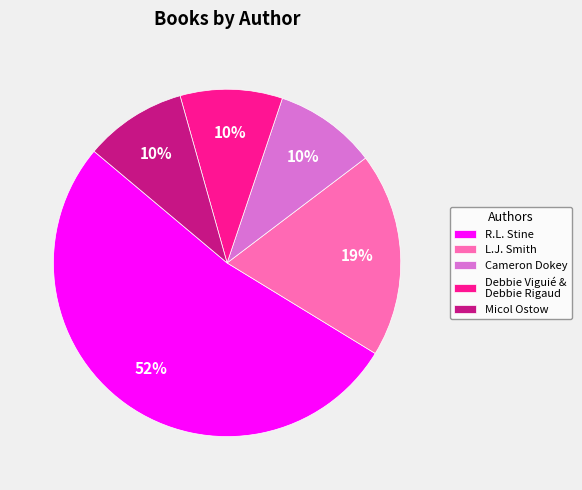

How many segments does this pie chart have?

5